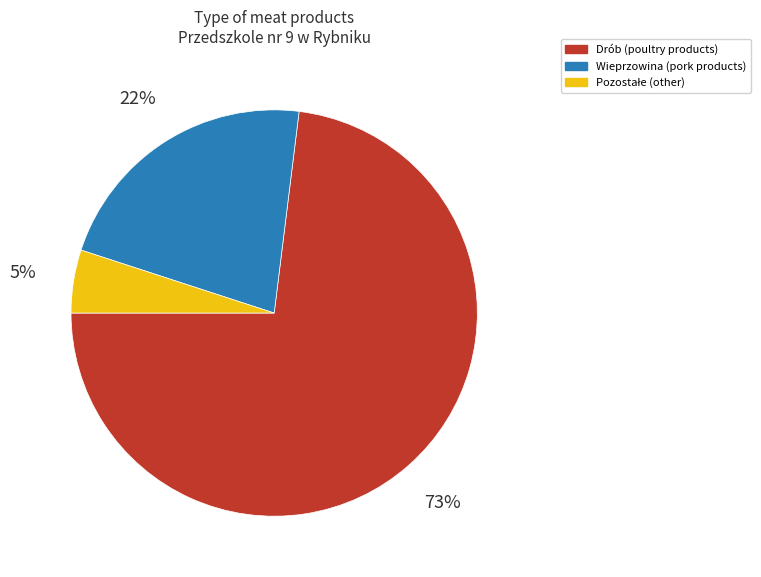

To the nearest percent, what is the average slice percentage?

33%